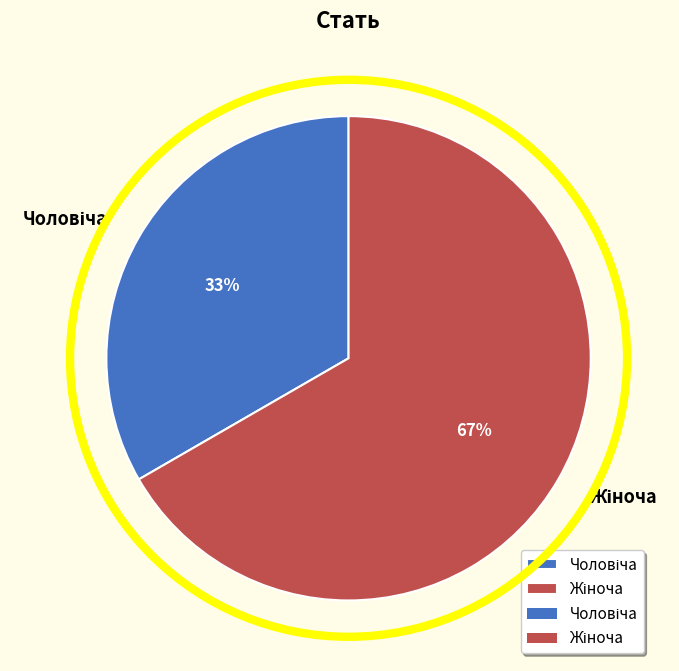

Is there a majority slice in this chart?

Yes